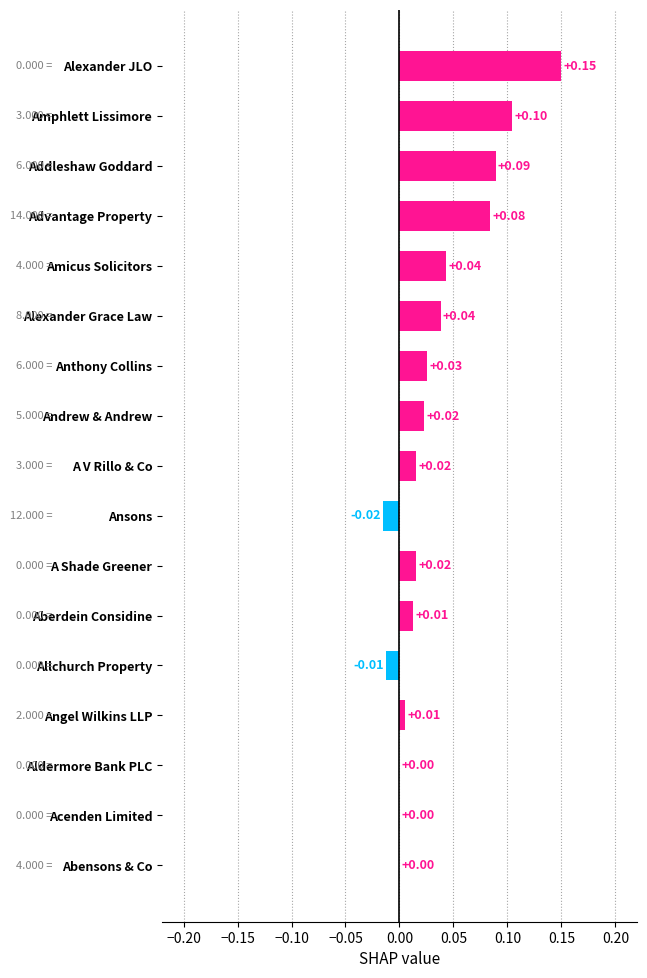

Count the number of categories in the chart.

17